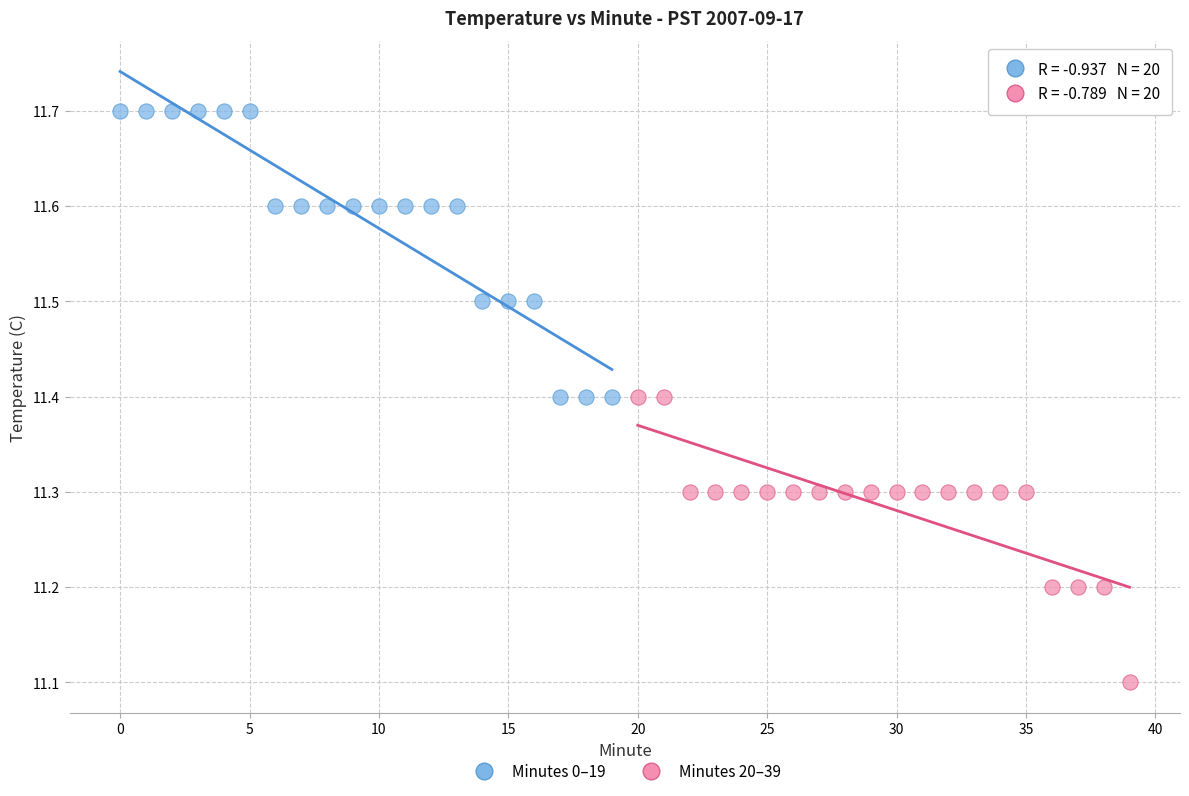

Which series contains the highest Y value?

Minutes 0–19